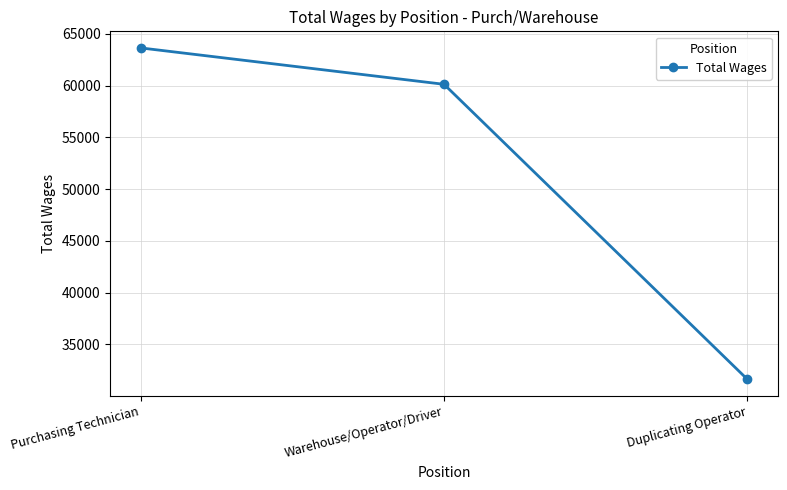

What is the smallest value displayed?

31621